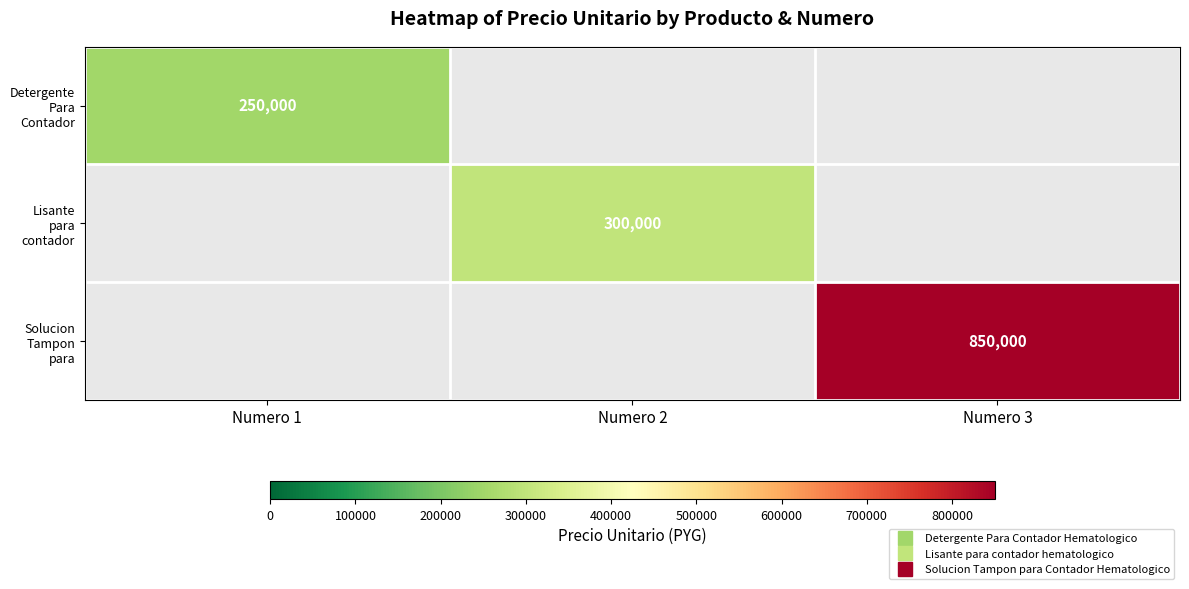

What is the minimum value shown in the chart?

250000.0